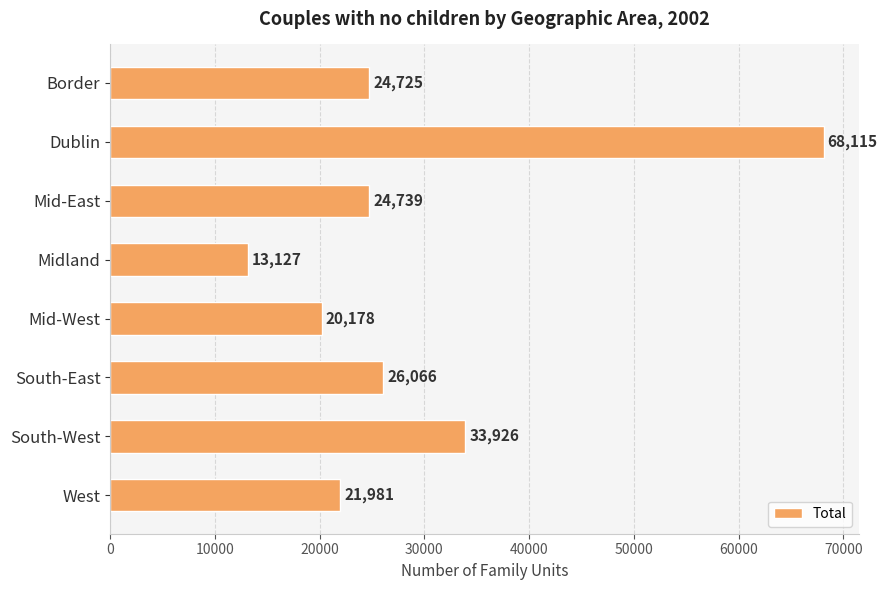

What is the sum of all values?

232857